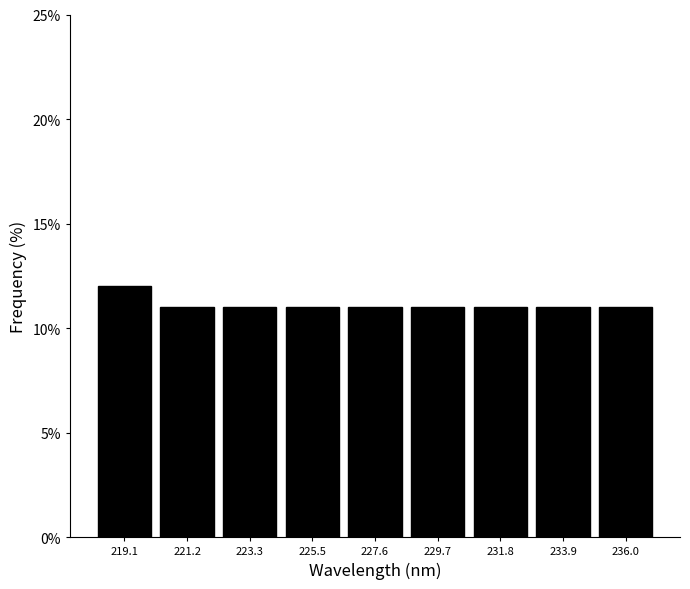

Which range on the x-axis has the tallest bar?

218.0 to 220.0